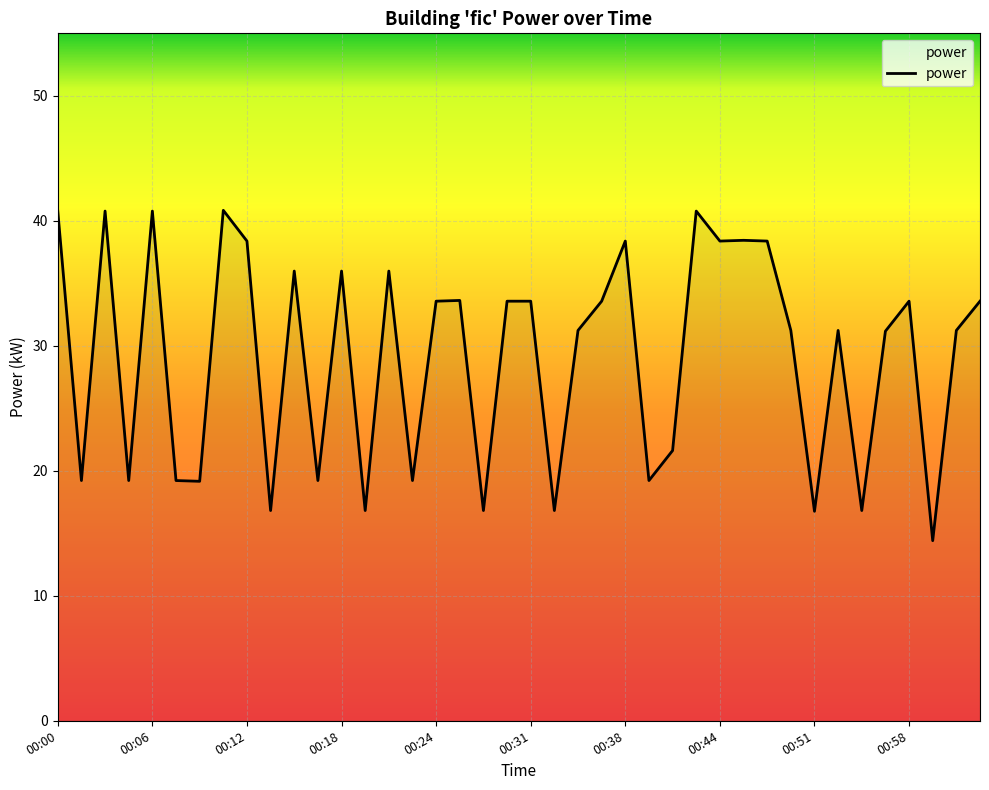

How many points are higher than both their immediate neighbors (excluding endpoints)?

12